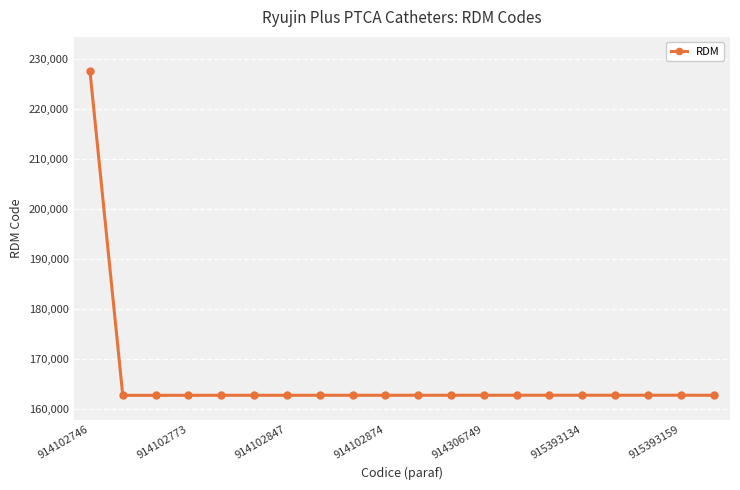

What is the sum of all values?

3321221